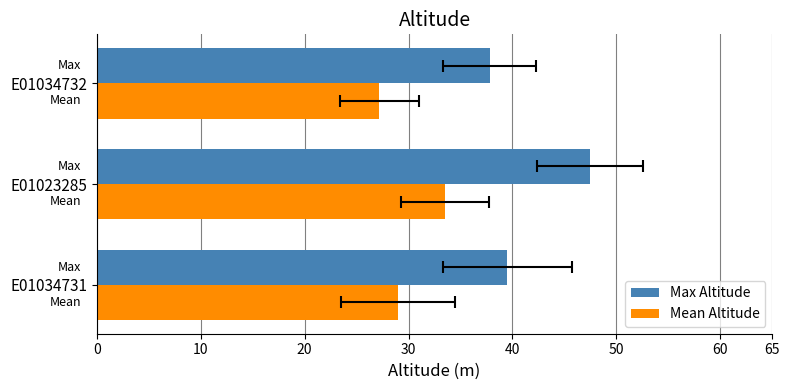

True or false: Max Altitude has a value of 23.7 at E01034732.

False